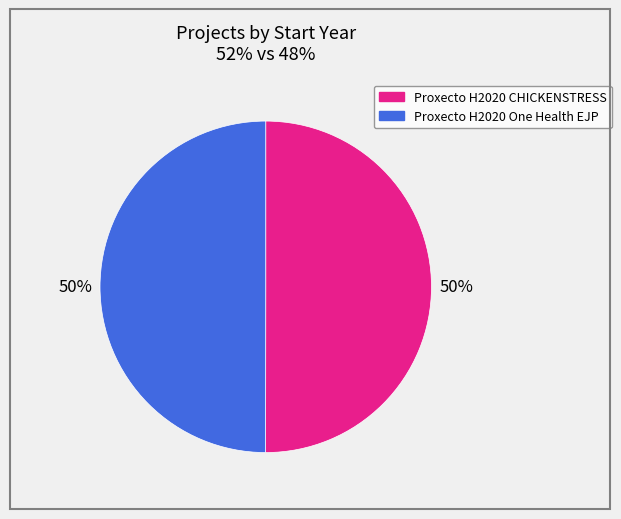

Count the number of slices in the pie.

2